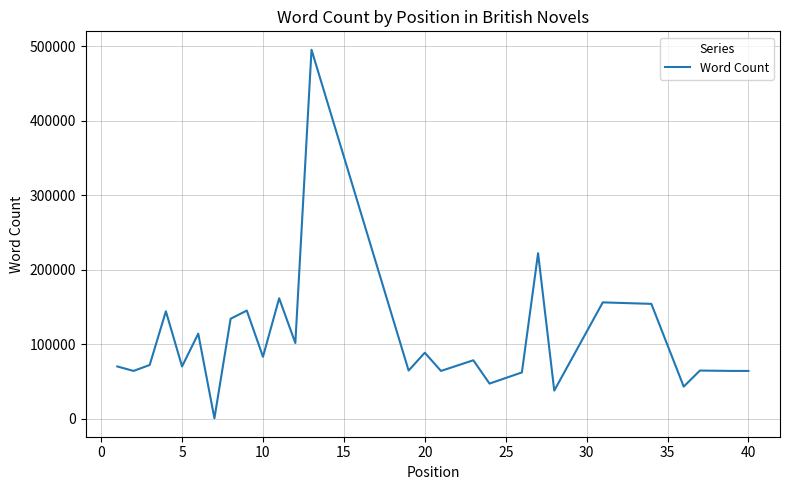

What is the maximum value shown in the chart?

495000